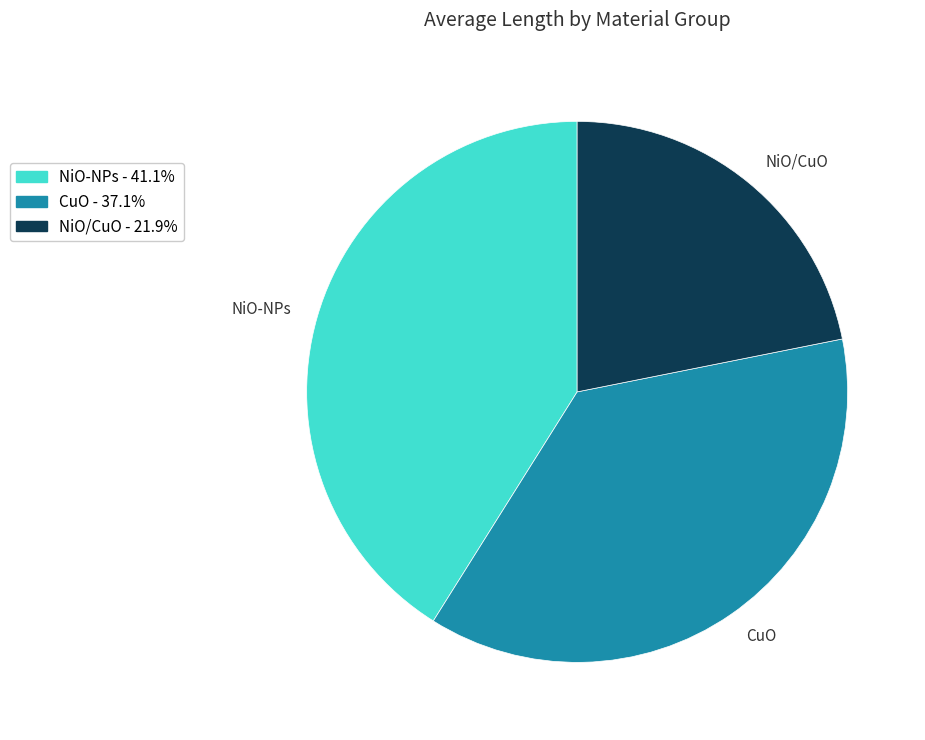

How many slices are in this pie chart?

3